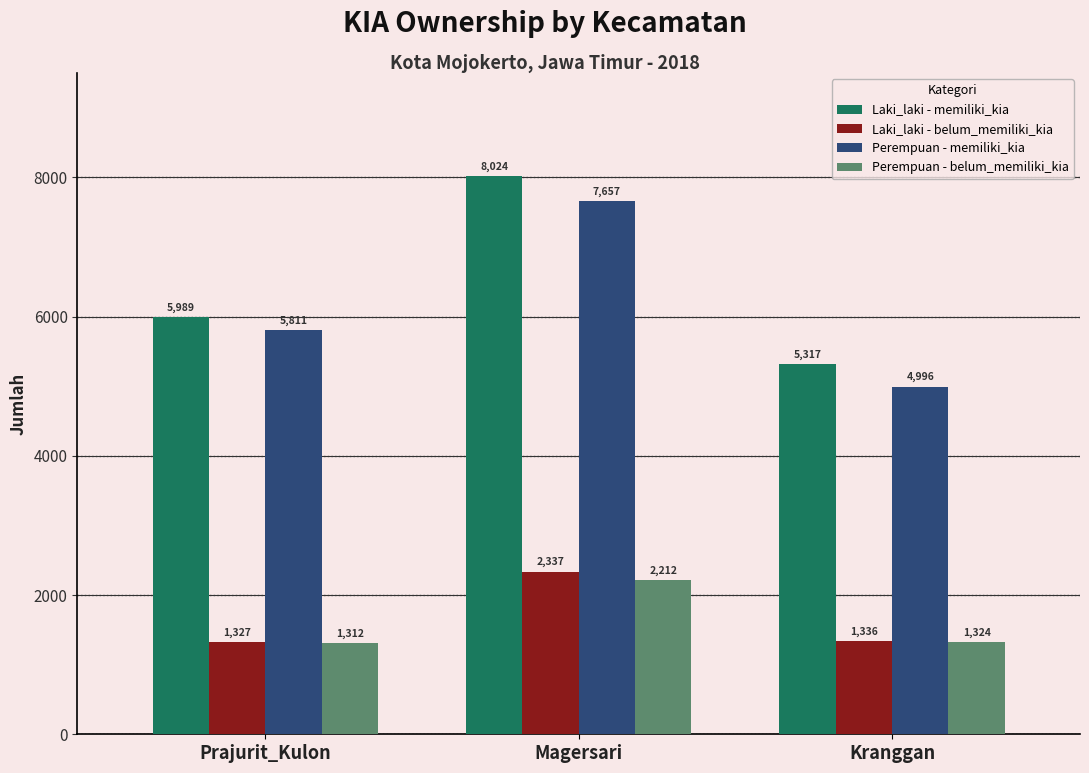

How many categories are shown in the chart?

3